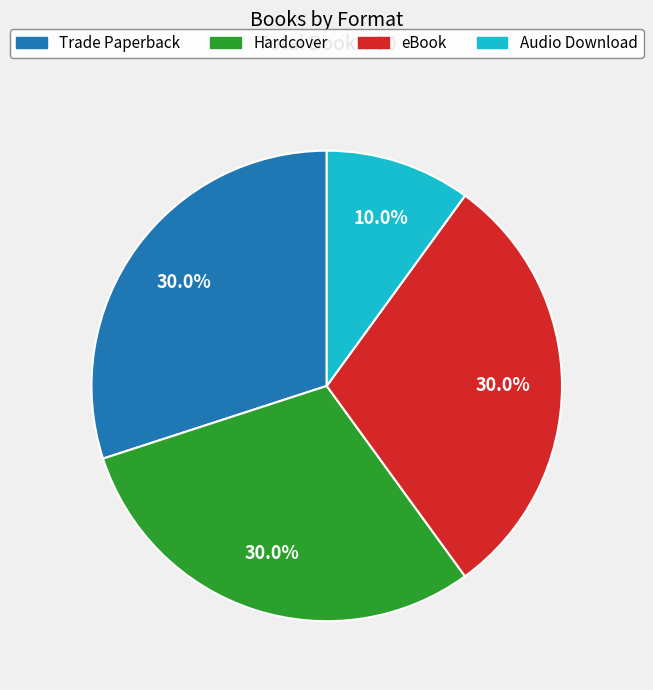

What is the ratio of the value at Audio Download to the value at Hardcover?

0.3